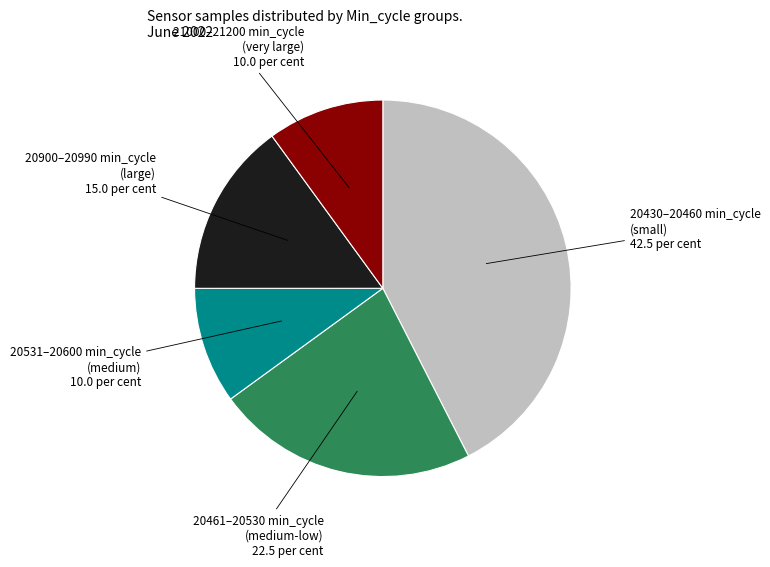

Does any single category account for the majority?

No